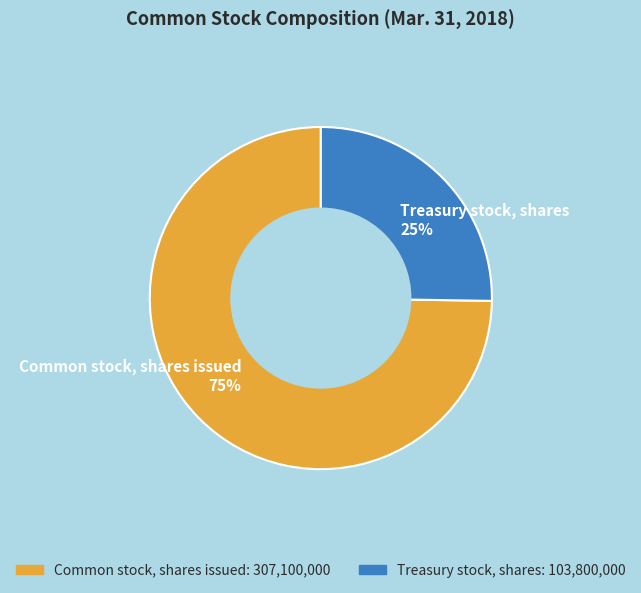

True or false: Treasury stock, shares accounts for 25% of the total.

True